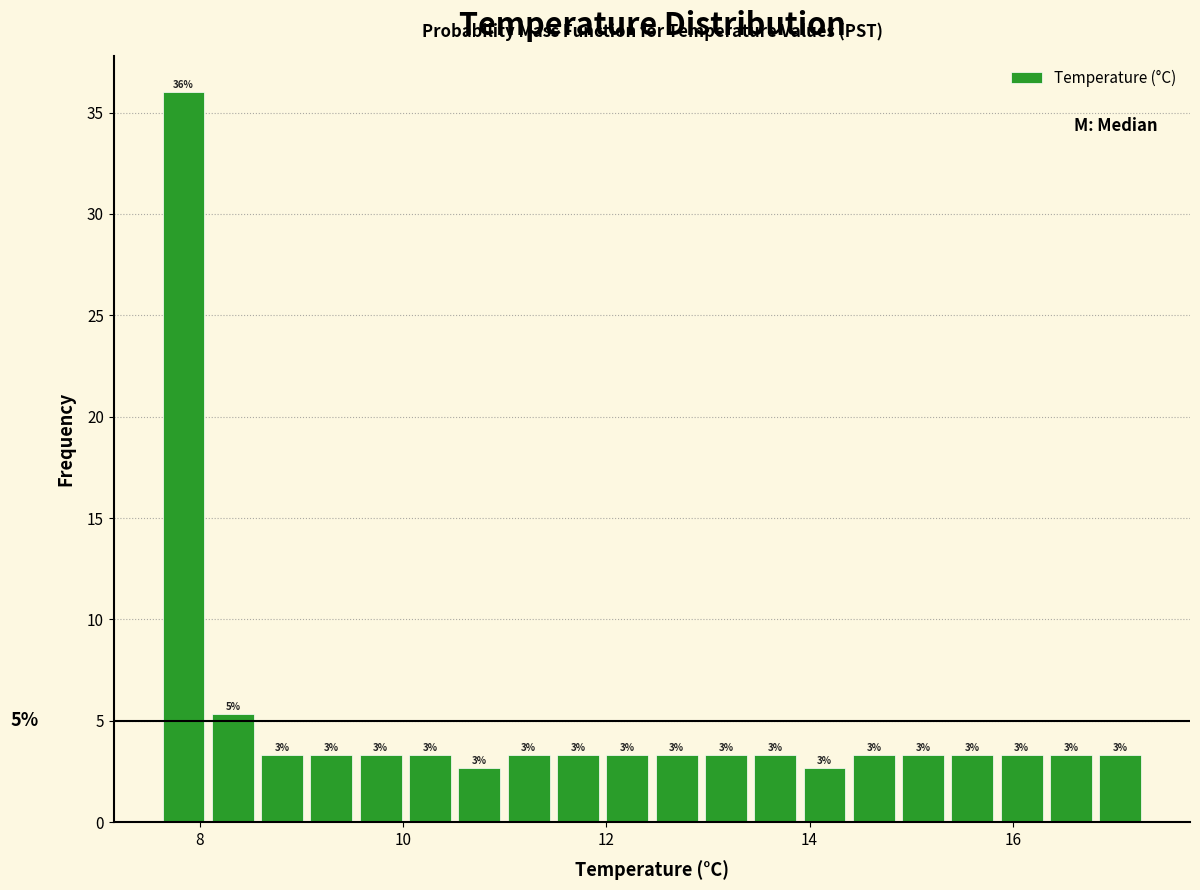

Read against the x-axis, roughly where is the centre of the tallest bar?

7.8